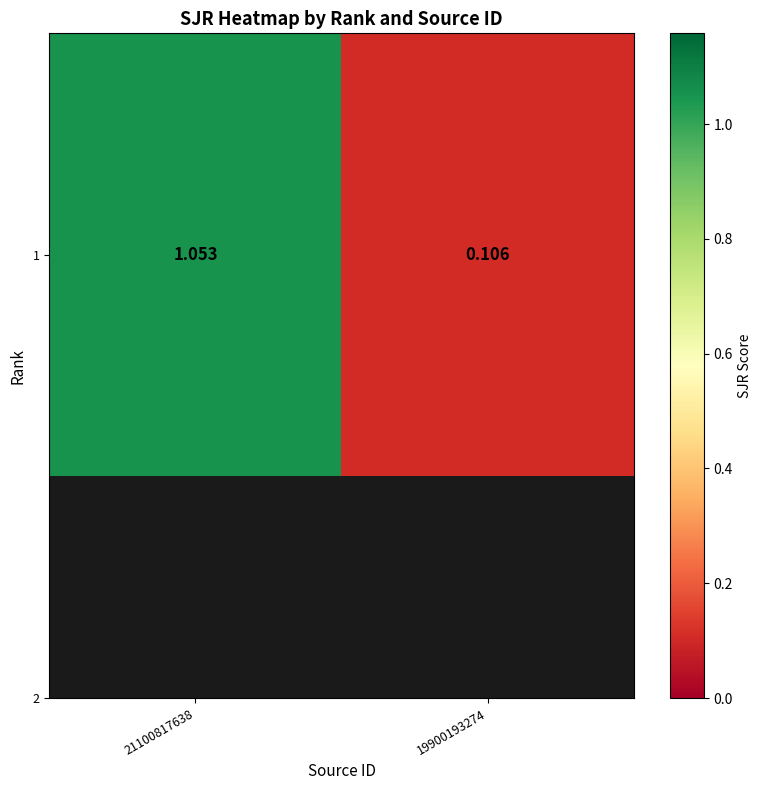

Where does the data first go above 1?

21100817638